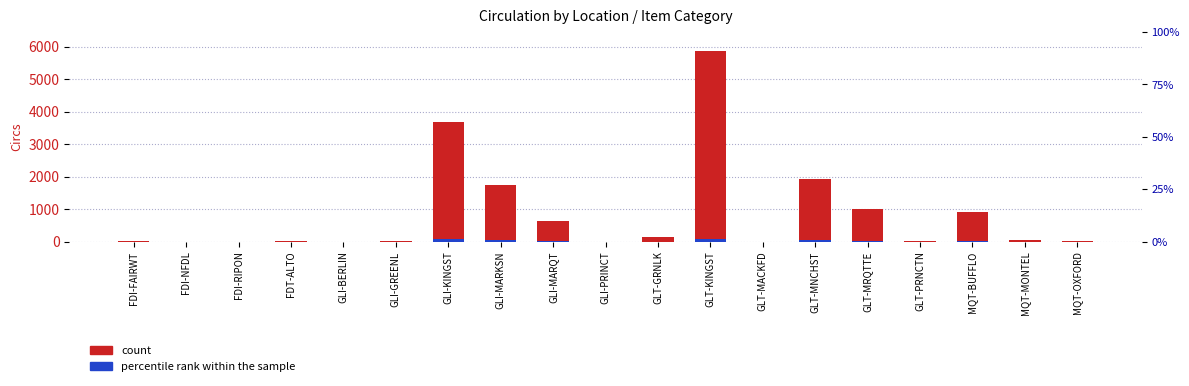

Is it true that percentile rank within the sample equals 15.4 at MQT-BUFFLO?

False